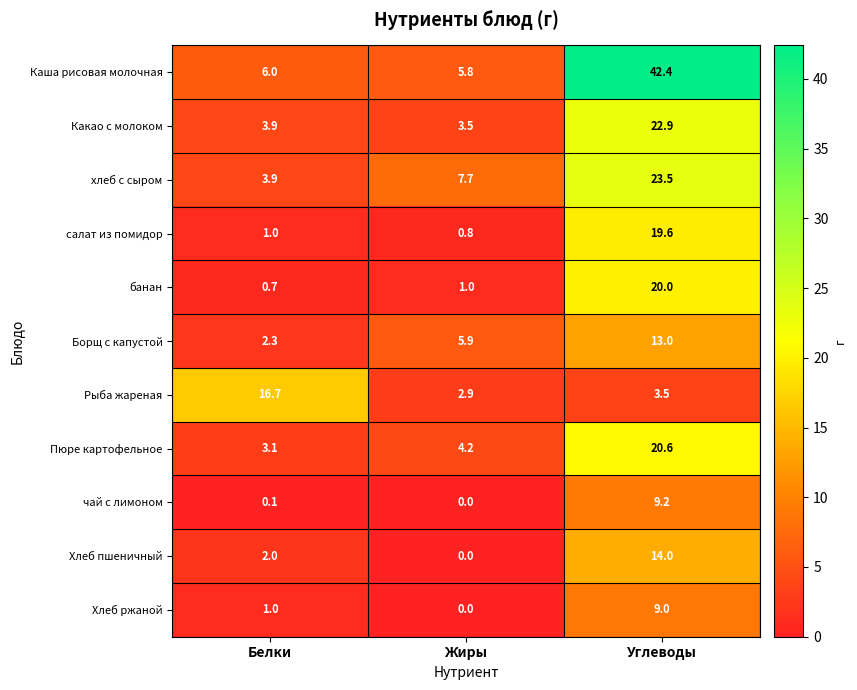

At which category is the sum across all series the highest?

Углеводы